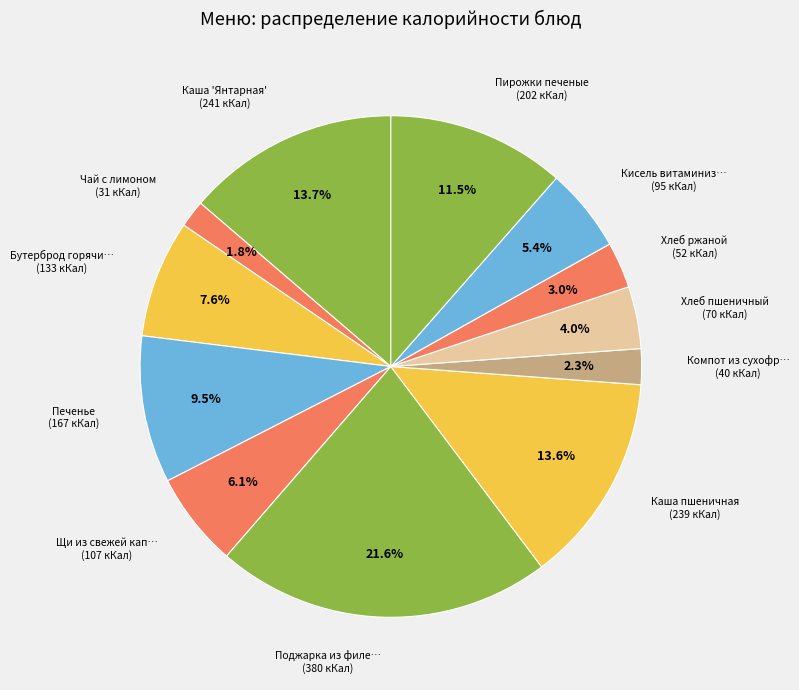

Which category has the biggest portion of the pie?

Поджарка из филе индейки